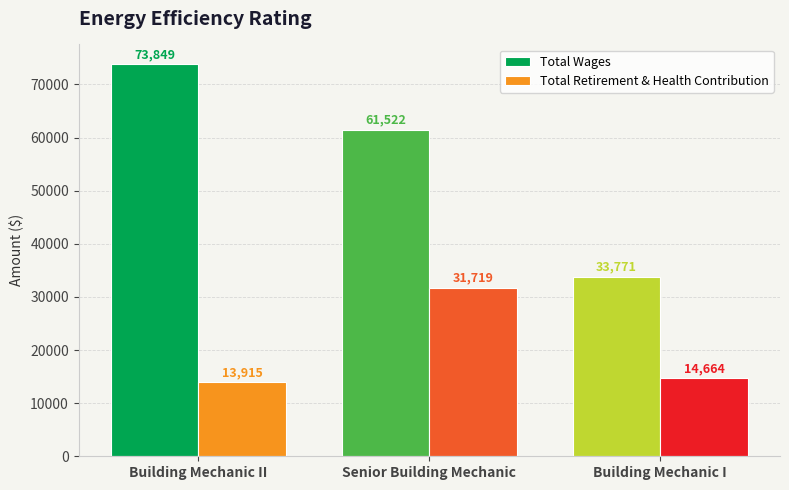

What is the label of the 1st bar from the right?

Building Mechanic I